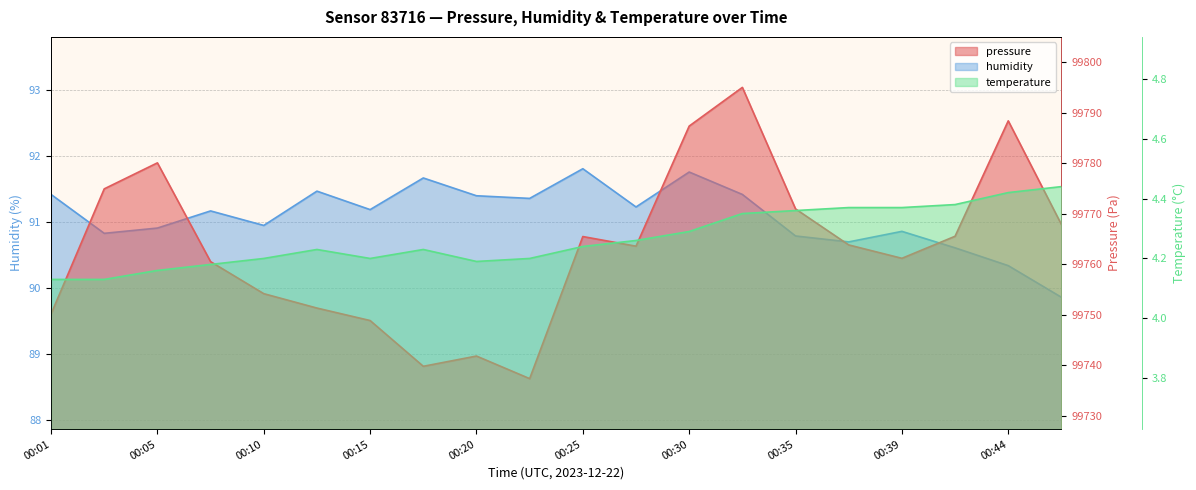

At which category does temperature reach its first local valley?

00:15